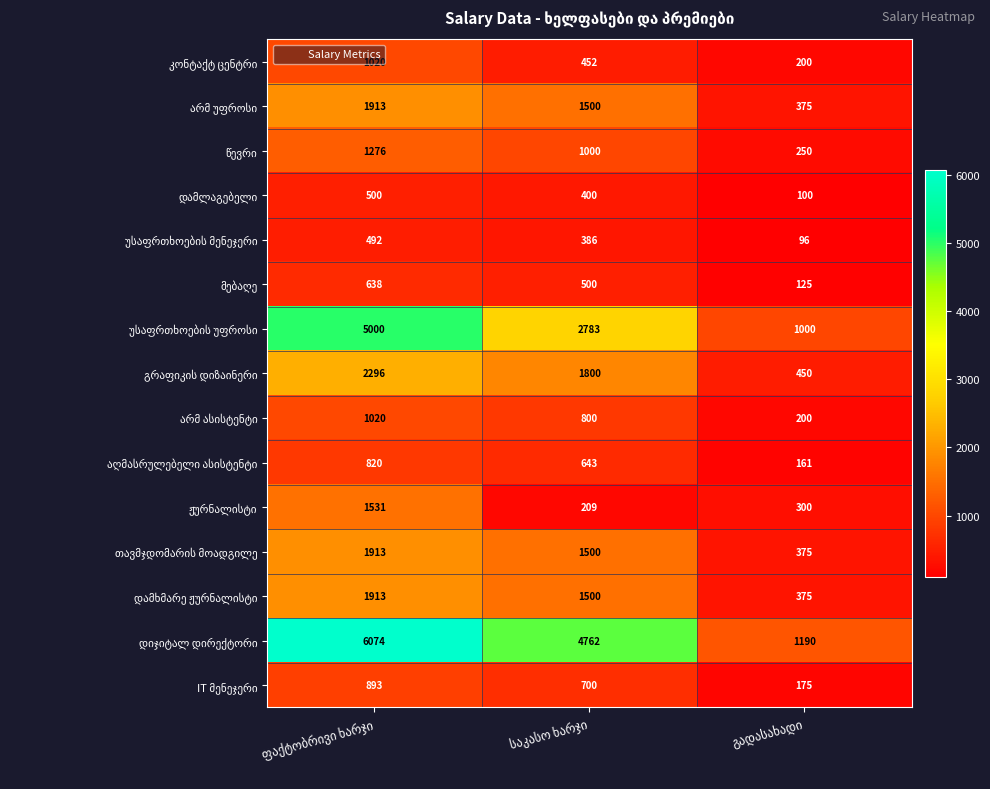

What is the minimum value shown in the chart?

96